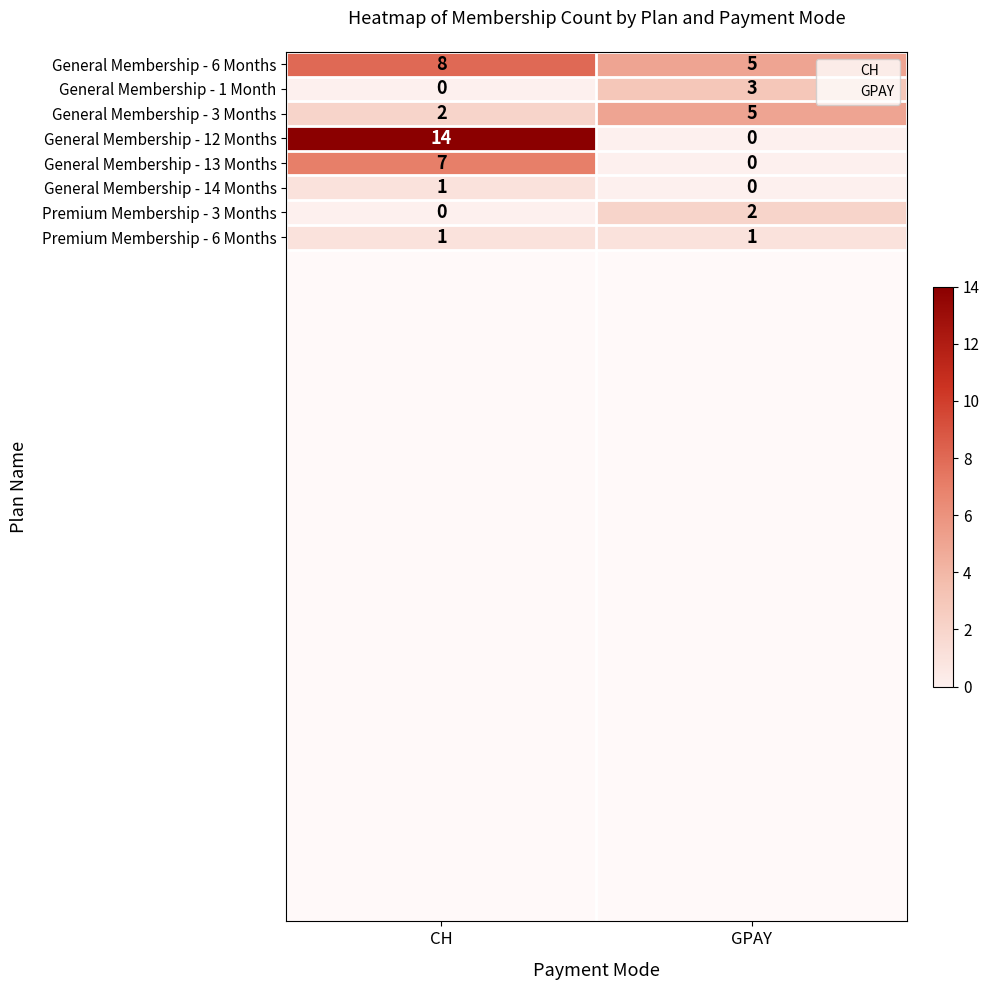

What is the difference between the highest and lowest values at CH?

14